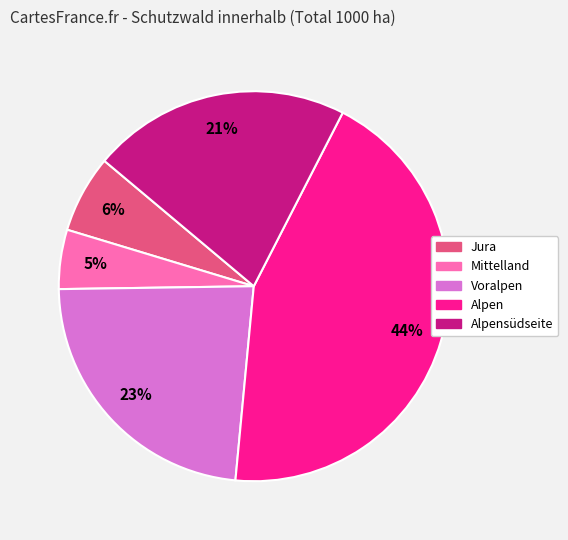

How many segments does this pie chart have?

5